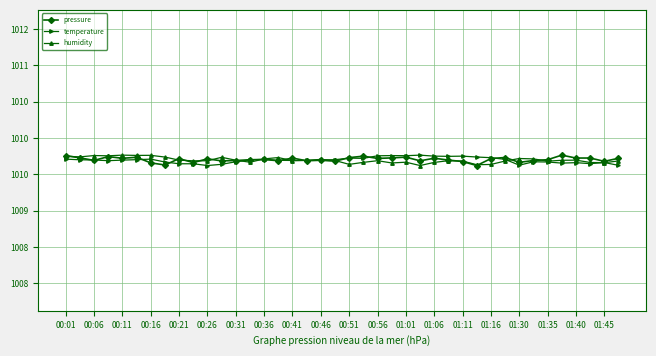

Is this an area chart (filled region under the line)?

No